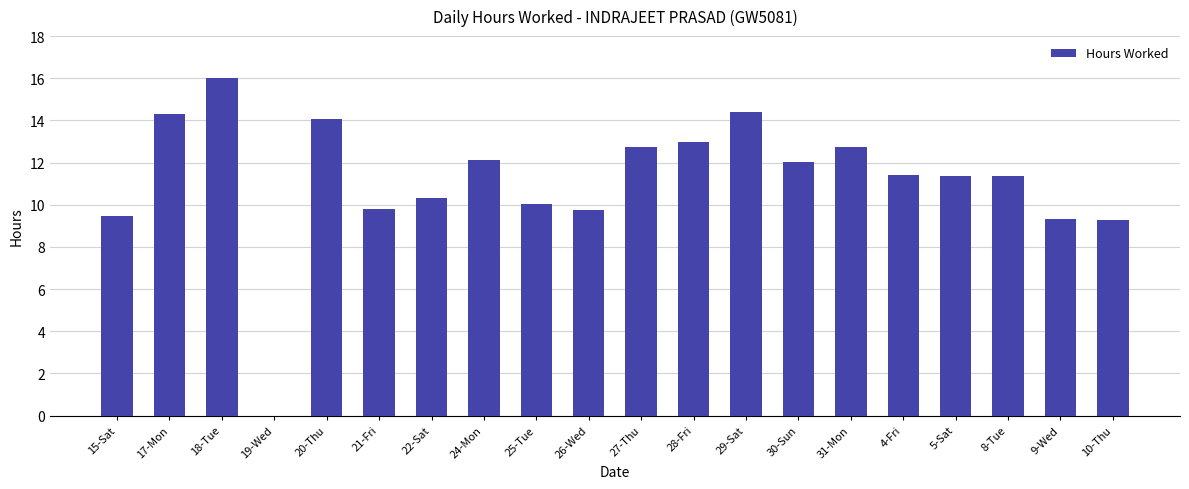

What is the maximum value shown in the chart?

16.0